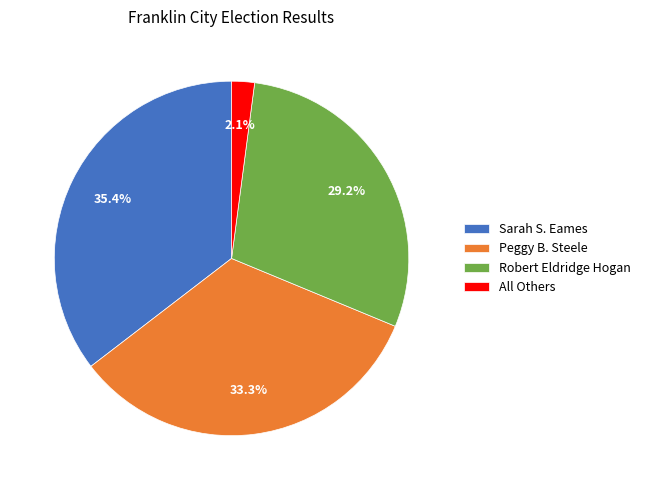

Does Robert Eldridge Hogan account for over 50% of the chart?

No